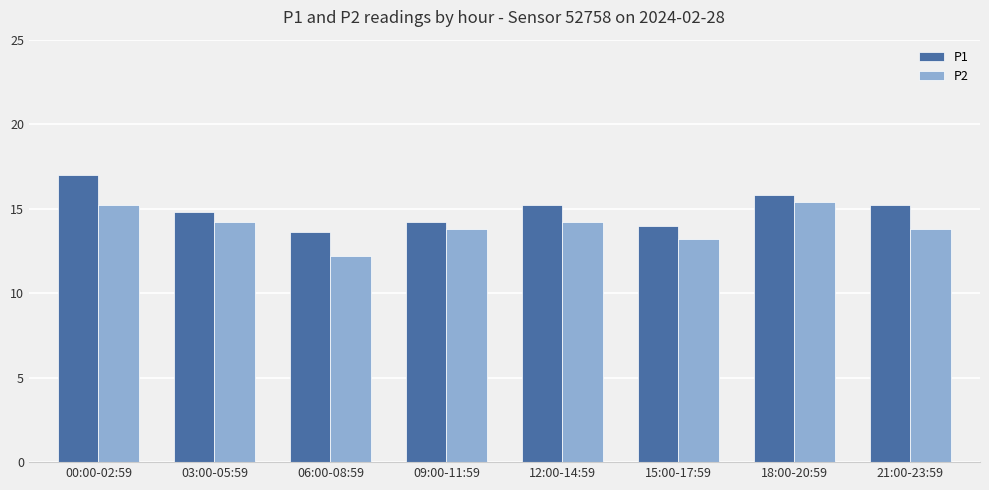

What is the label of the 7th bar from the right?

03:00-05:59